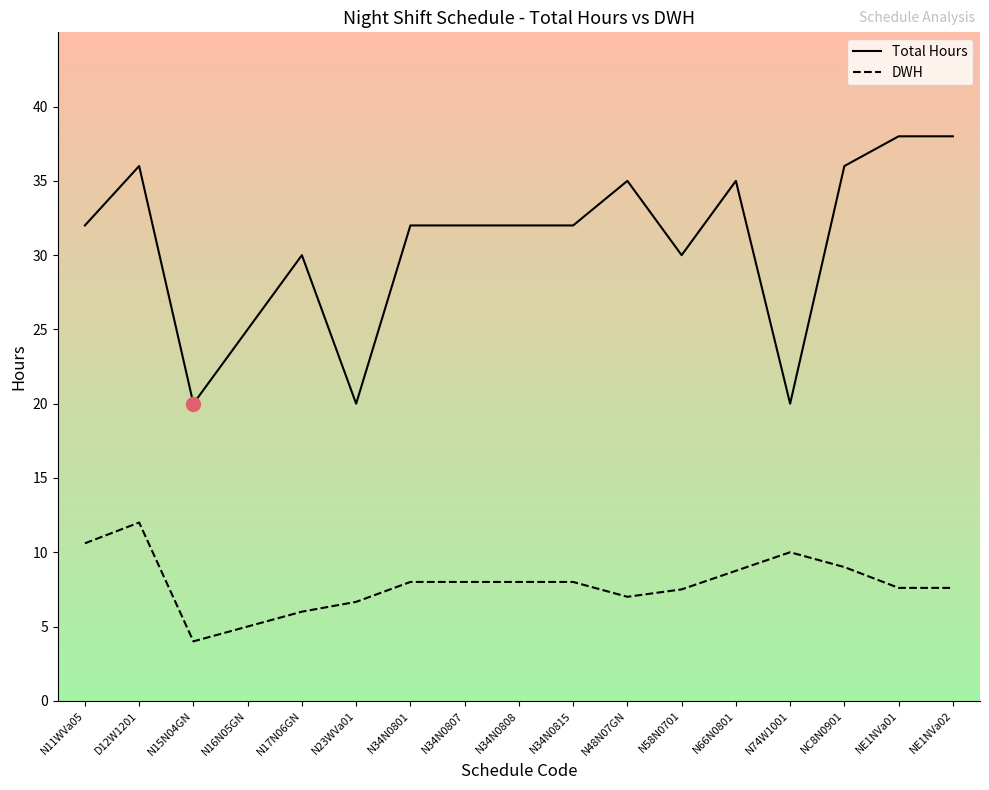

What is the spread (max minus min) of values at NE1NVa01?

30.4